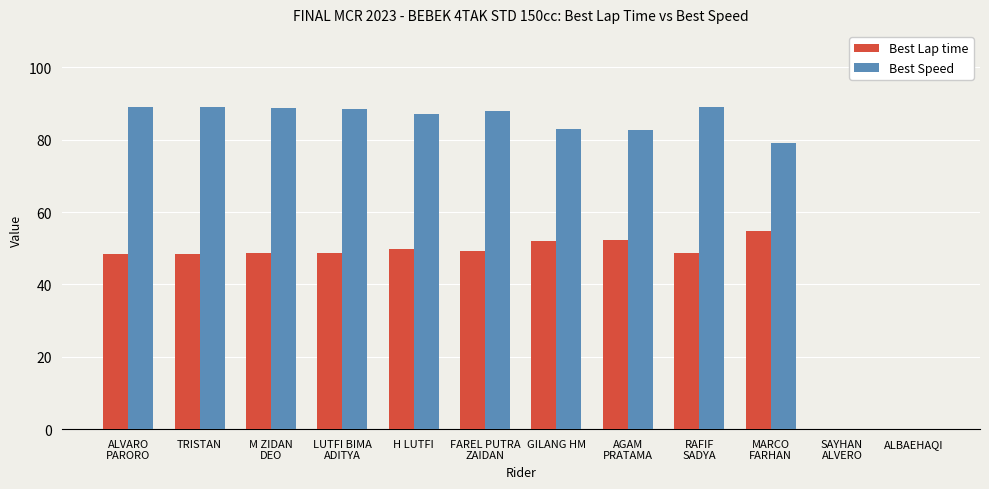

What is the difference between the Best Lap time values at MARCO
FARHAN and M ZIDAN
DEO?

6.0